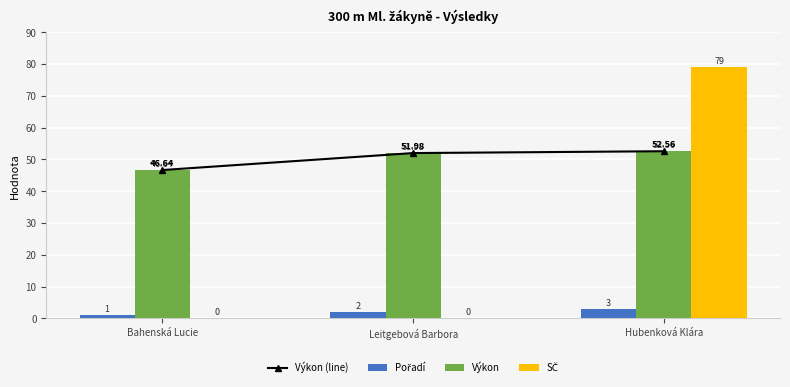

What is the value of the Pořadí bar at the 3rd from the left?

3.0